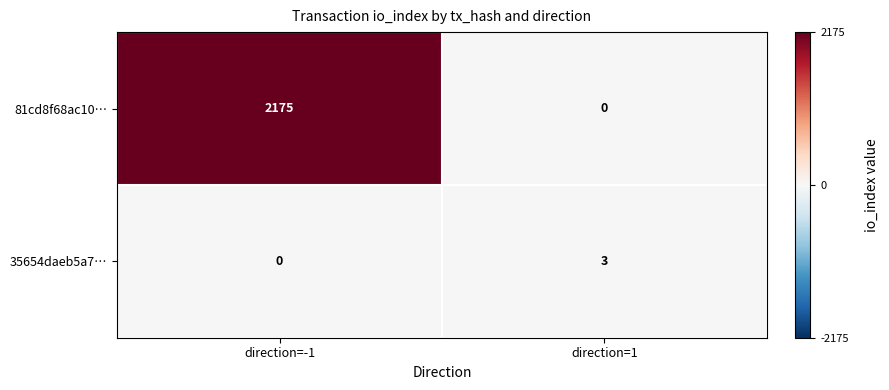

At direction=1, list the series in order from largest to smallest.

35654daeb5a7…, 81cd8f68ac10…